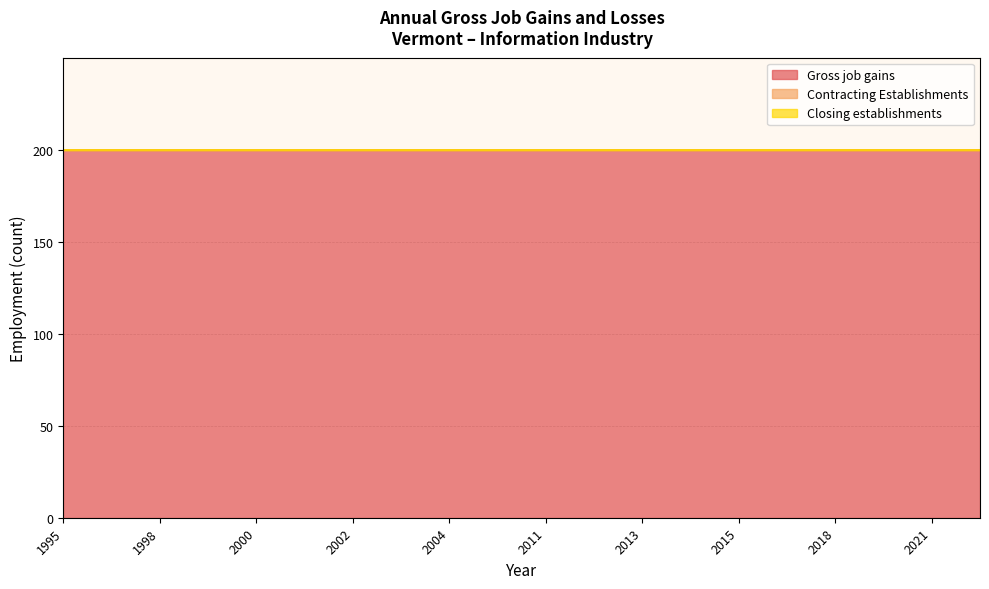

What is the maximum value shown in the chart?

200